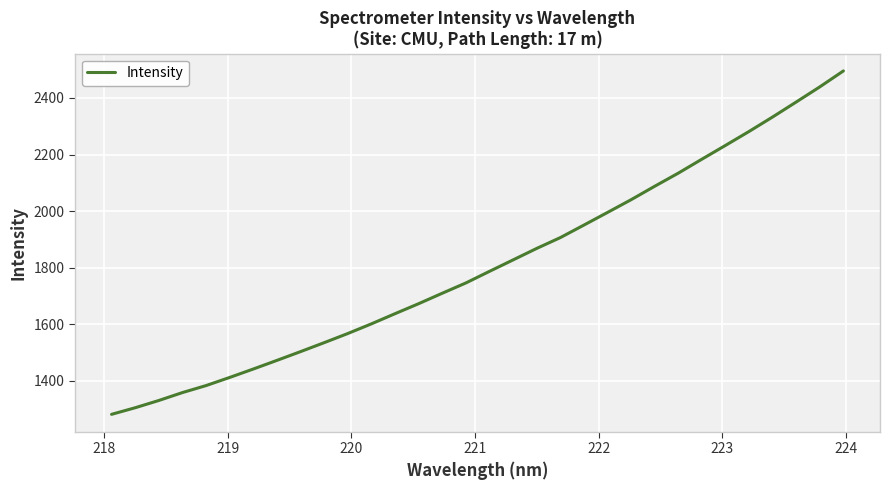

What is the smallest value displayed?

1281.5